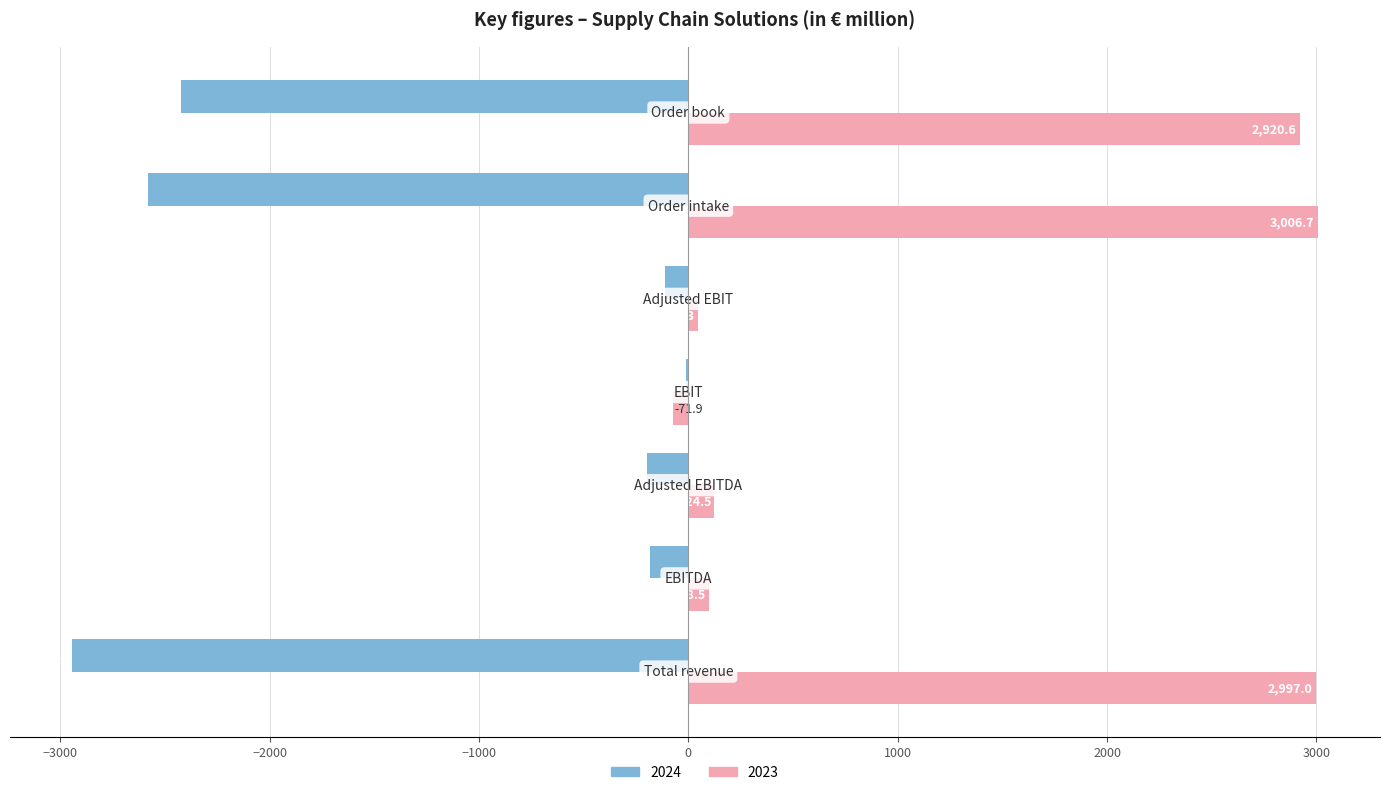

What are all the series names shown in the legend?

2024, 2023